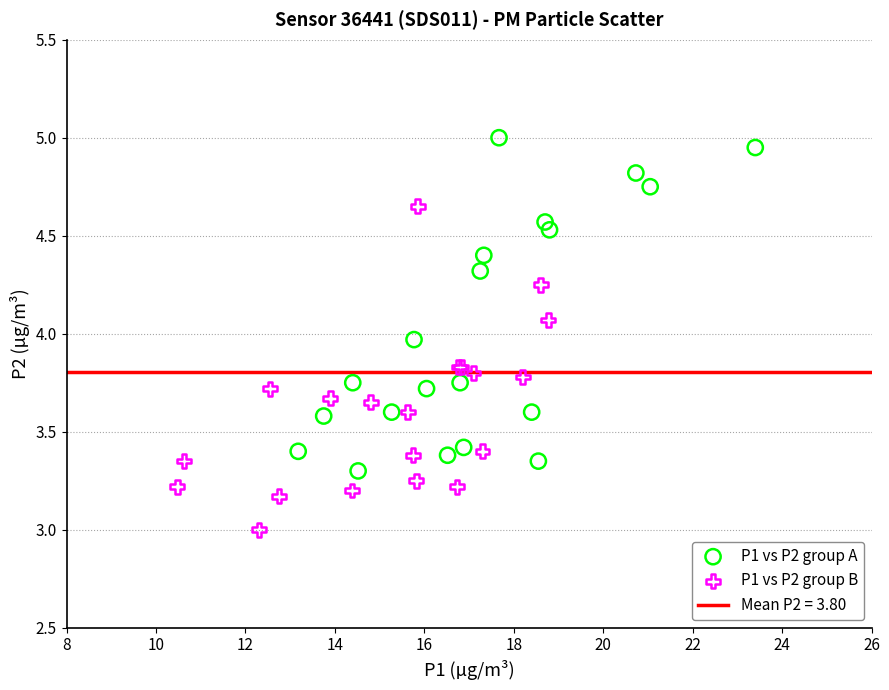

Which series contains the lowest Y value?

P1 vs P2 group B